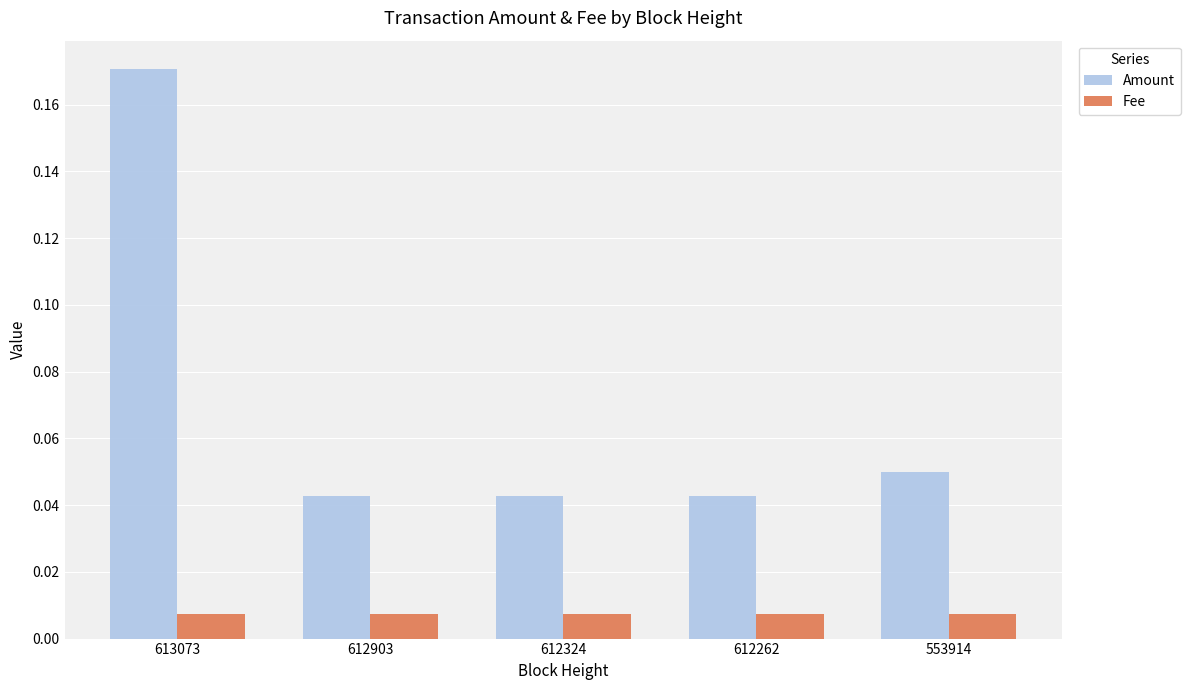

List the series in order of their peak value, highest first.

Amount, Fee